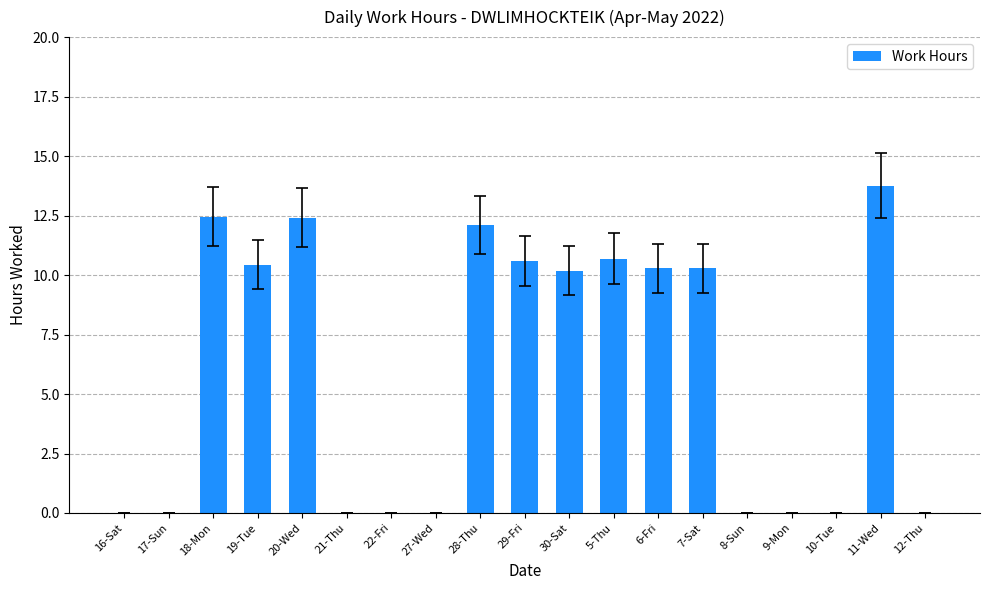

Which has a higher value, 29-Fri or 16-Sat?

29-Fri